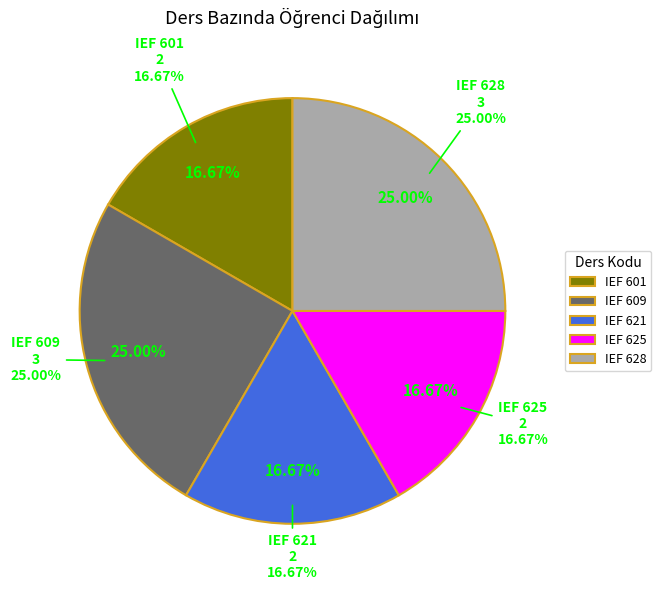

To the nearest percent, what portion does IEF 625 represent?

17%